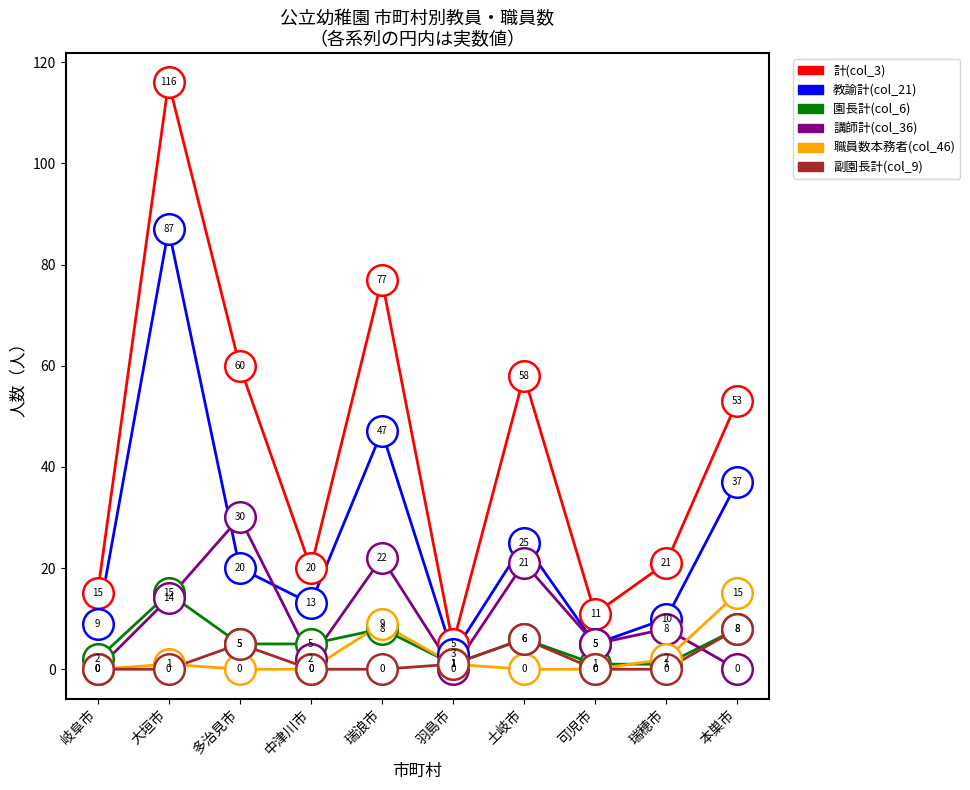

Reading left to right, extract all data points from this chart.

計(col_3): 15	116	60	20	77	5	58	11	21	53
教諭計(col_21): 9	87	20	13	47	3	25	5	10	37
園長計(col_6): 2	15	5	5	8	1	6	1	1	8
講師計(col_36): 0	14	30	2	22	0	21	5	8	0
職員数本務者(col_46): 0	1	0	0	9	1	0	0	2	15
副園長計(col_9): 0	0	5	0	0	1	6	0	0	8